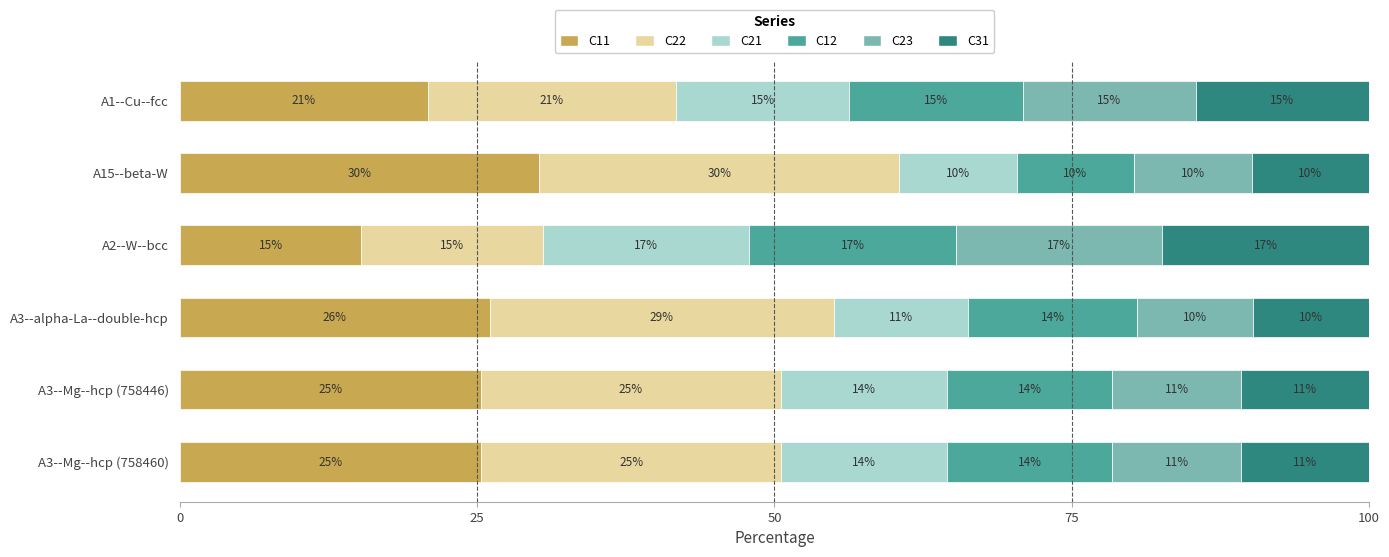

What are all the series names shown in the legend?

C11, C22, C21, C12, C23, C31